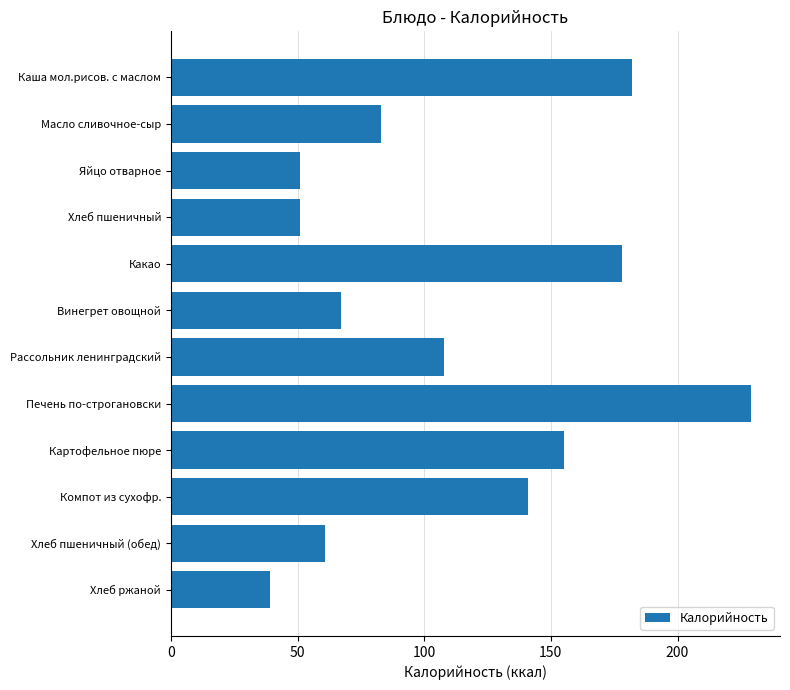

At which category does the chart reach its minimum across all series?

Хлеб ржаной